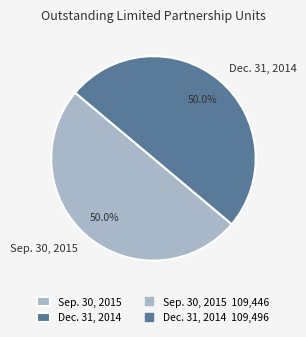

What is the ratio of the value at Dec. 31, 2014 to the value at Sep. 30, 2015?

1.0